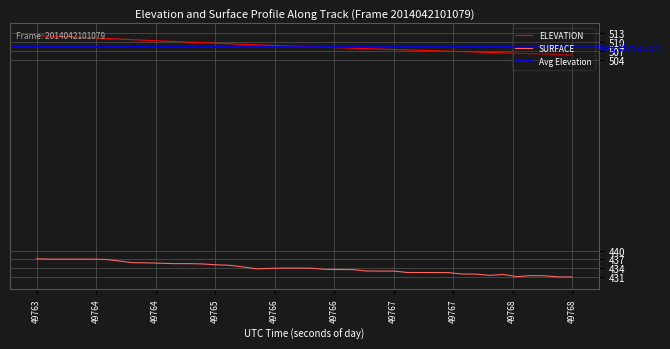

What is the minimum value for SURFACE?

431.1